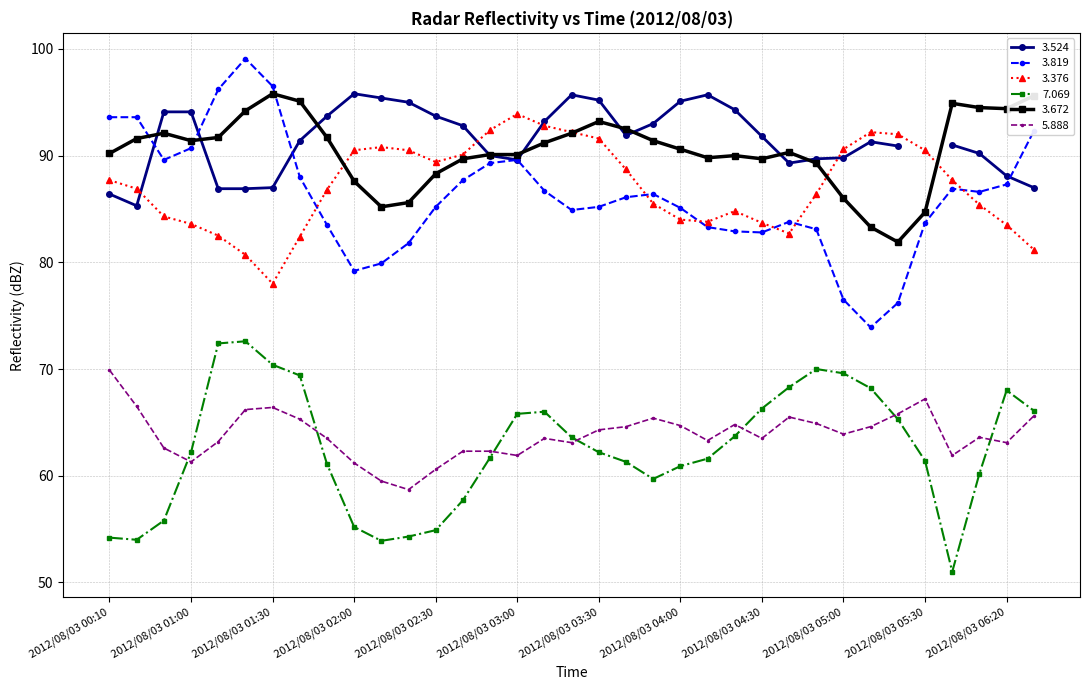

What is the average value of the 3.376 series?

87.1